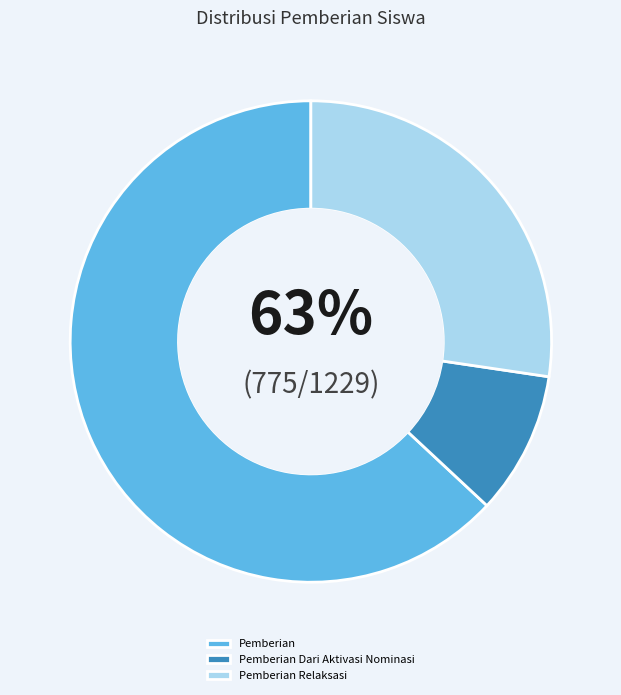

Is it true that Pemberian is 63% of the pie?

True